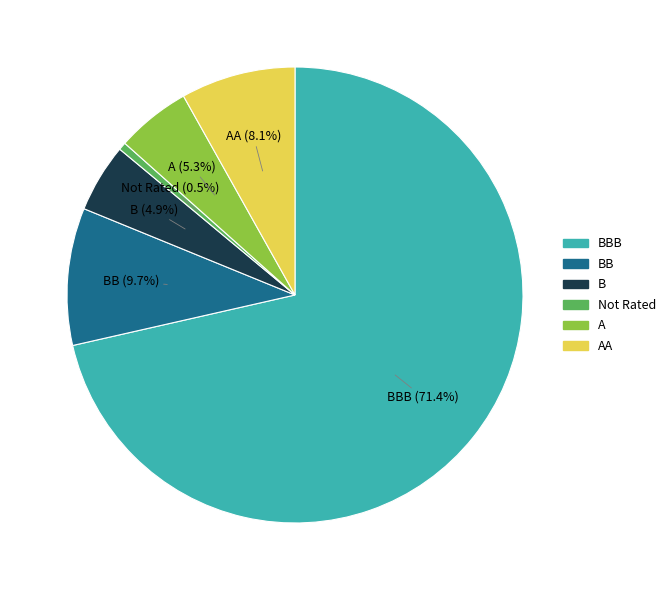

What is the smallest slice in the pie chart?

Not Rated